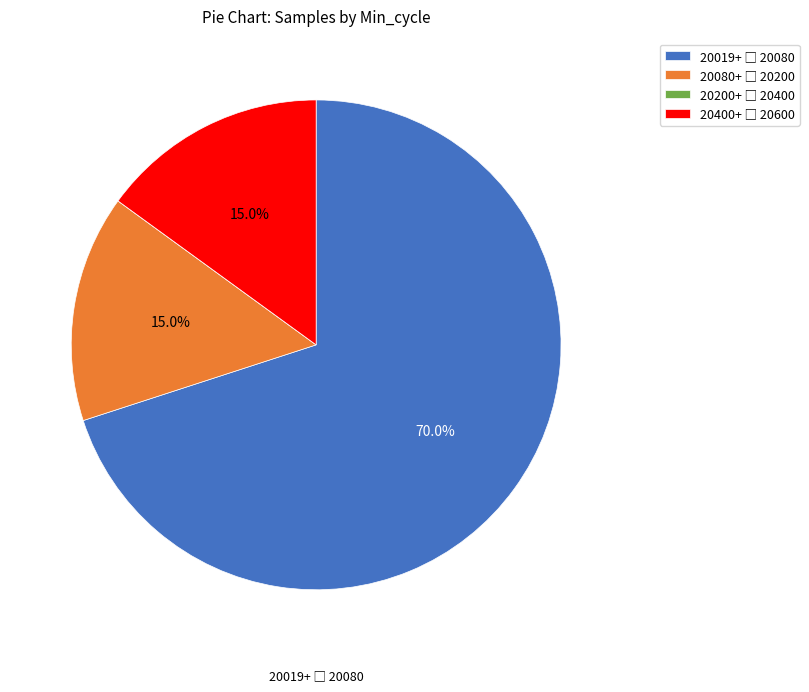

Is there a majority slice in this chart?

Yes